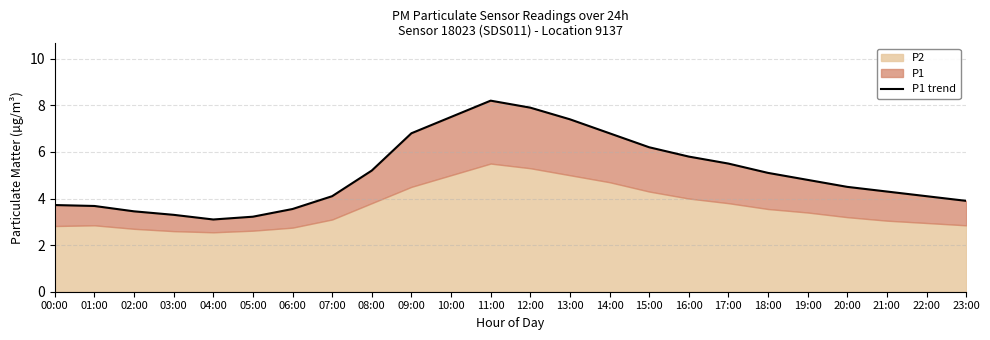

At which category does the data reach its first local peak?

11:00